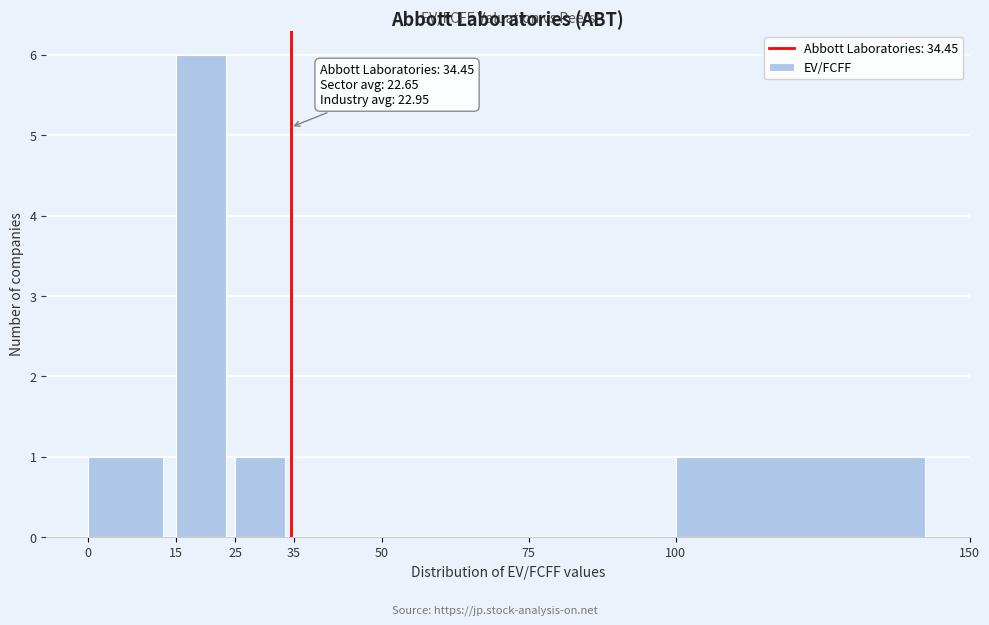

Over which range of the x-axis is the bar tallest?

15 to 25